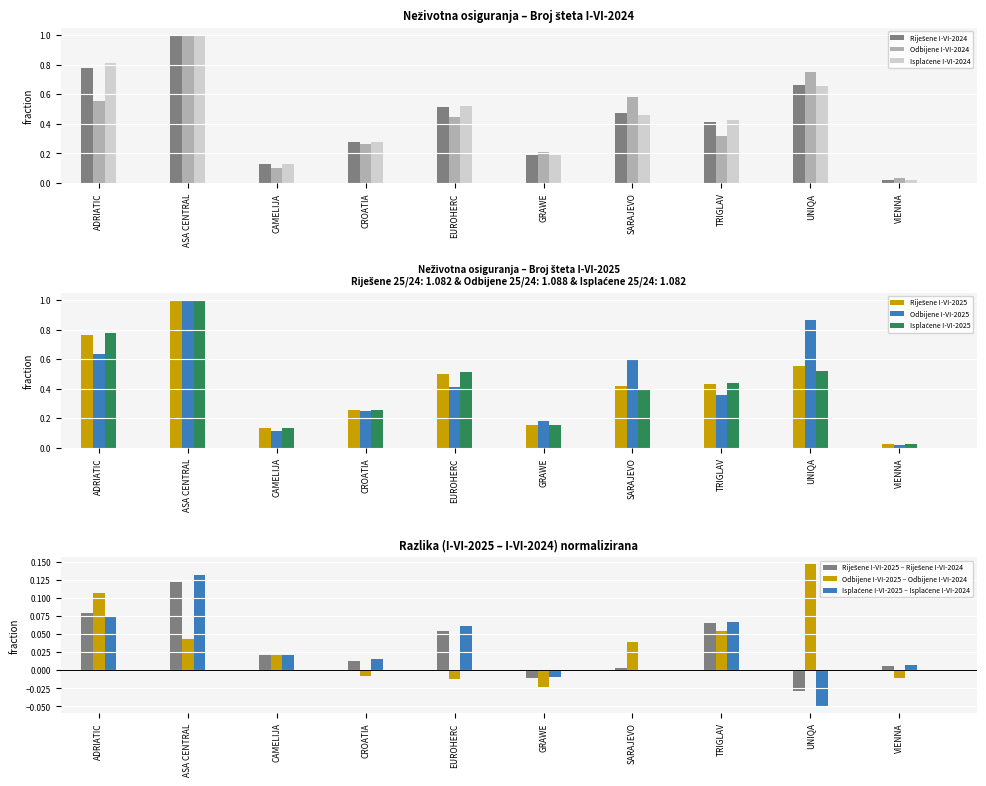

What is the total value across all series at ASA CENTRAL?

6.0